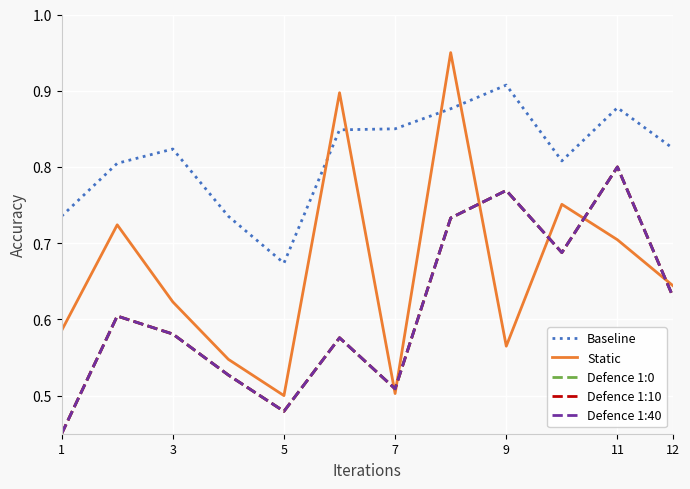

How many interior local peaks does the Defence 1:40 series have?

4